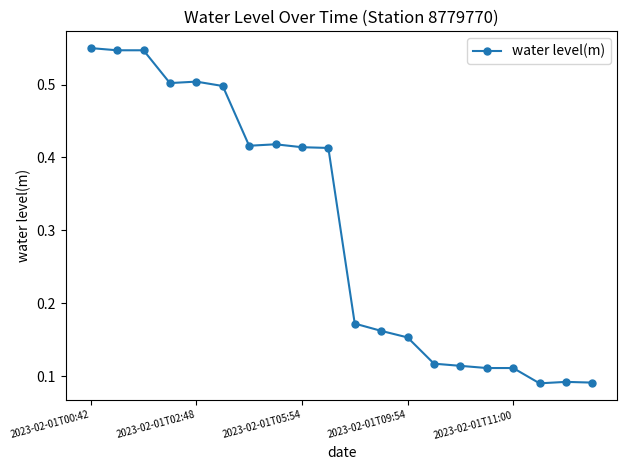

How many values are between 0 and 1?

20